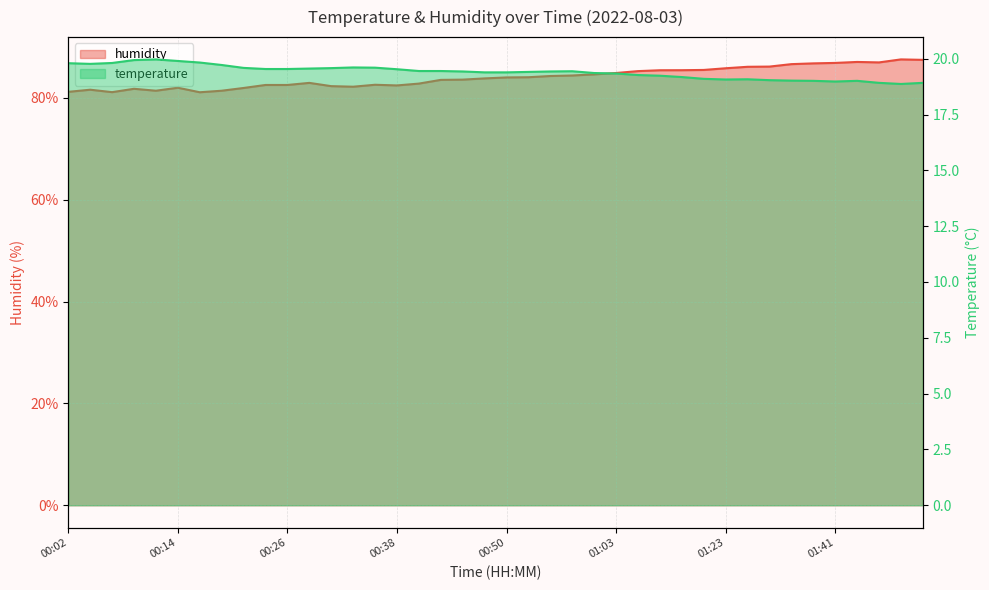

Between 00:04 and 01:31, which series saw the biggest shift?

humidity